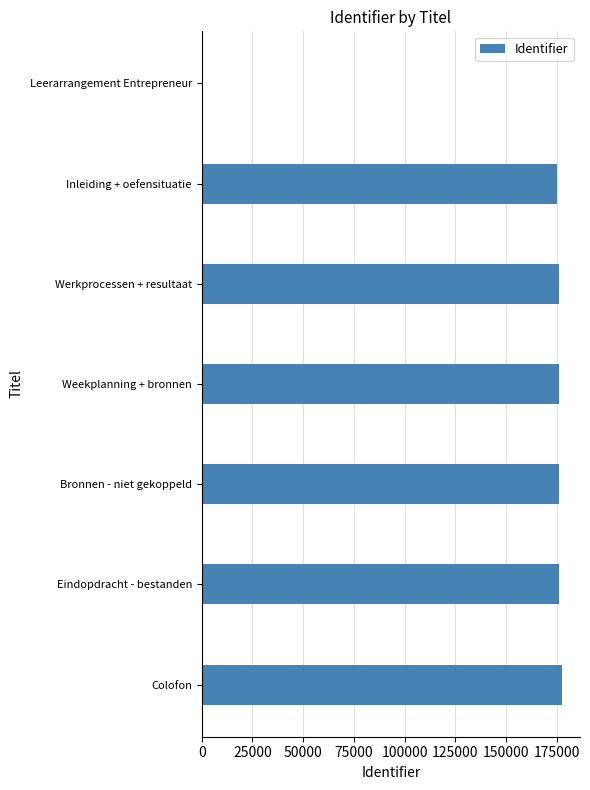

Approximately how many times larger is the value at Eindopdracht - bestanden compared to Bronnen - niet gekoppeld?

1.0